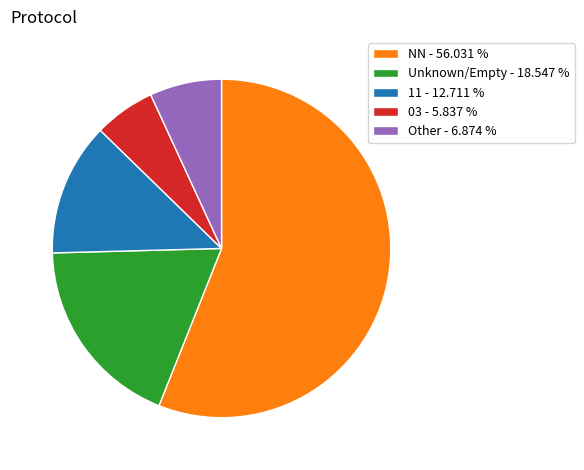

How many slices are in this pie chart?

5